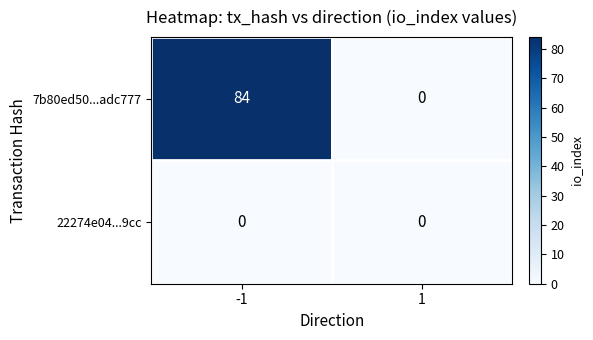

What is the greatest value displayed?

84